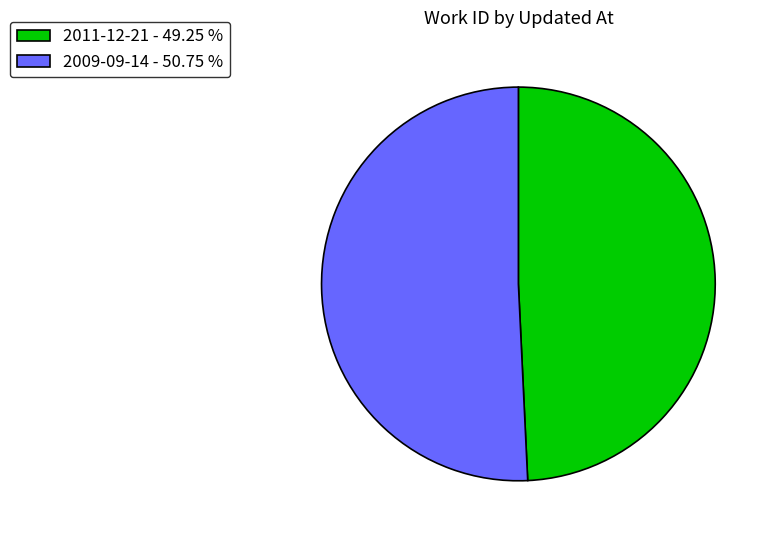

Which category has the biggest portion of the pie?

2009-09-14